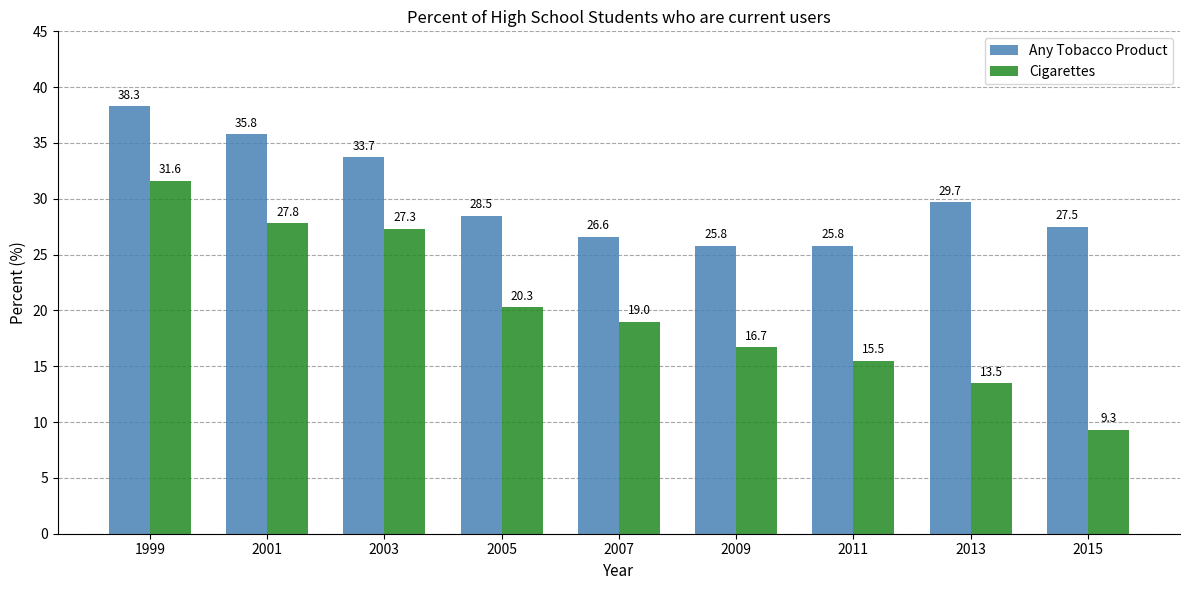

What is the minimum value for Any Tobacco Product?

25.8